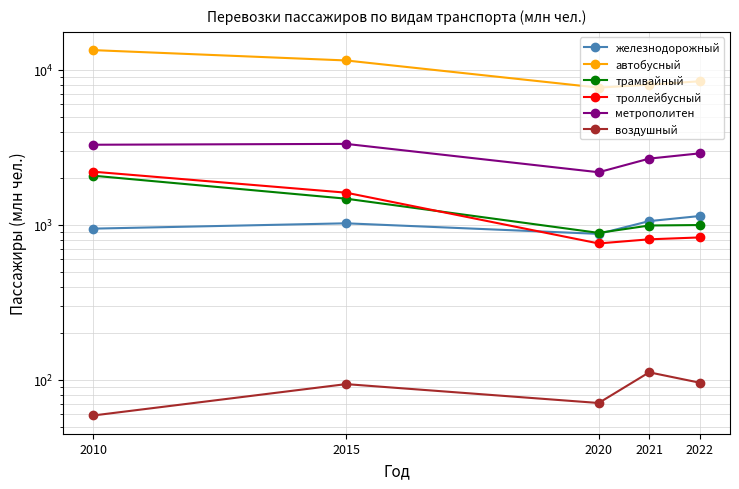

What is the difference between the highest and lowest values at 2022?

8362